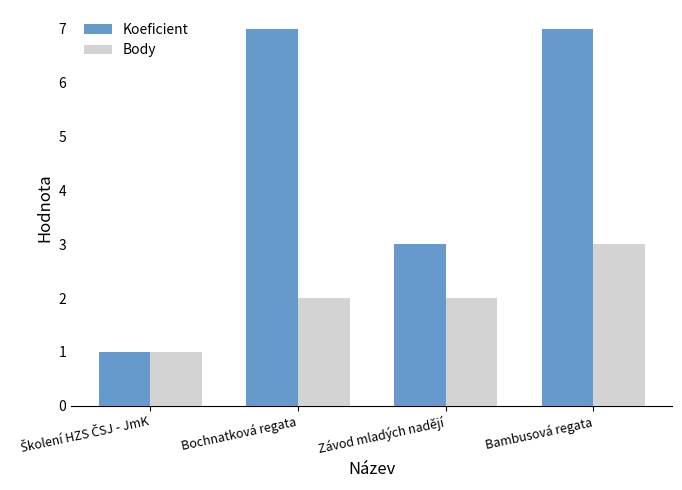

List the series in order of their peak value, highest first.

Koeficient, Body